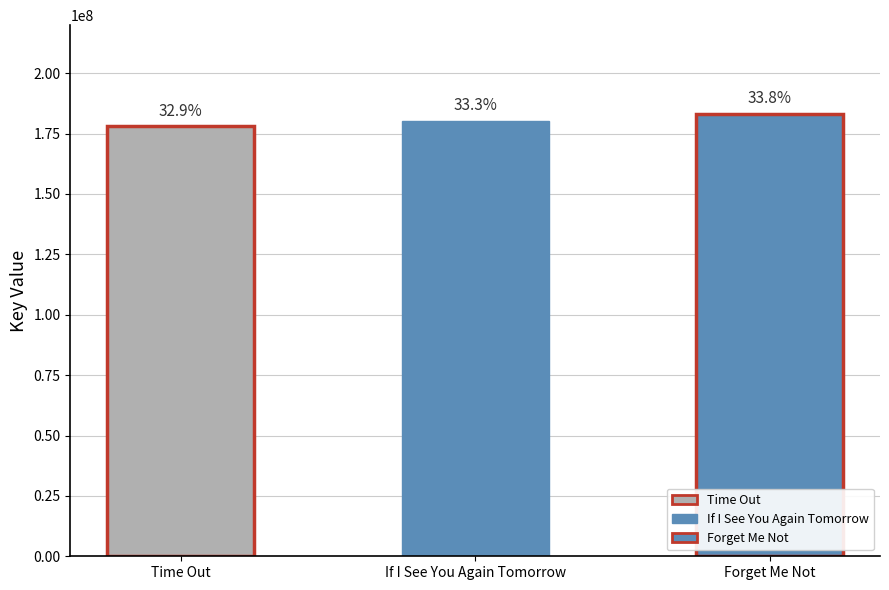

What is the ratio of the value at Forget Me Not to the value at If I See You Again Tomorrow?

1.0